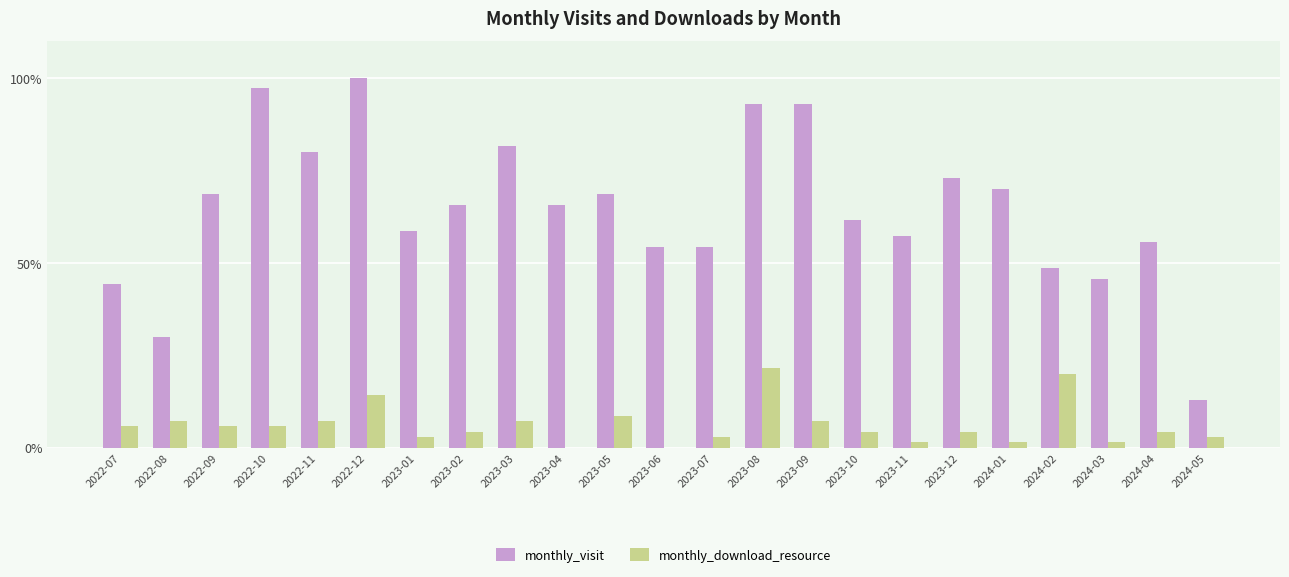

Between 2022-12 and 2024-01, which series saw the biggest shift?

monthly_visit